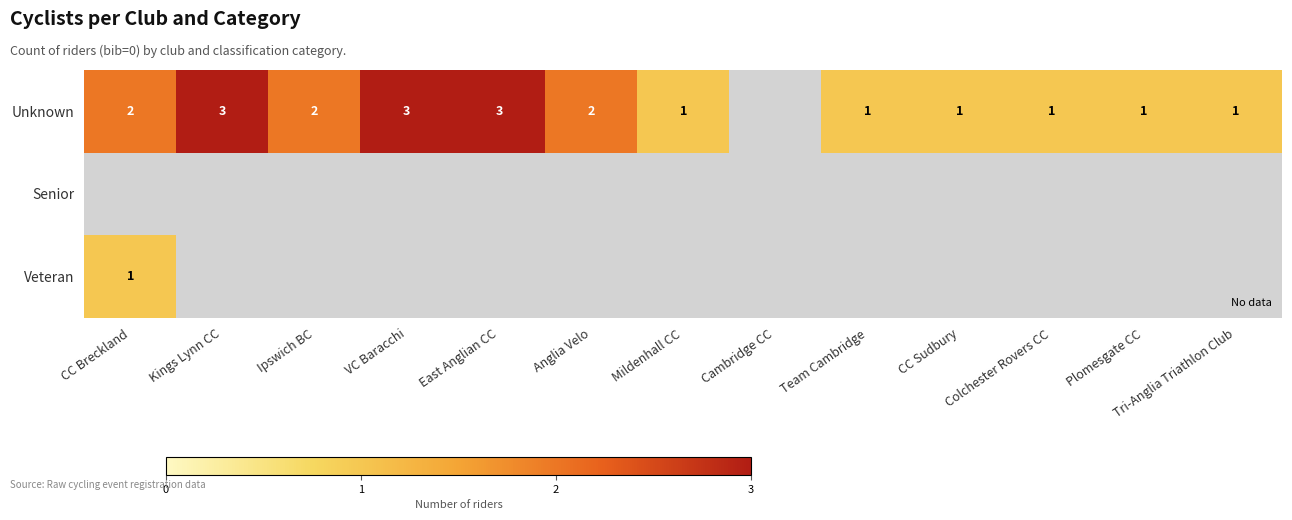

How many distinct data groups are displayed?

3